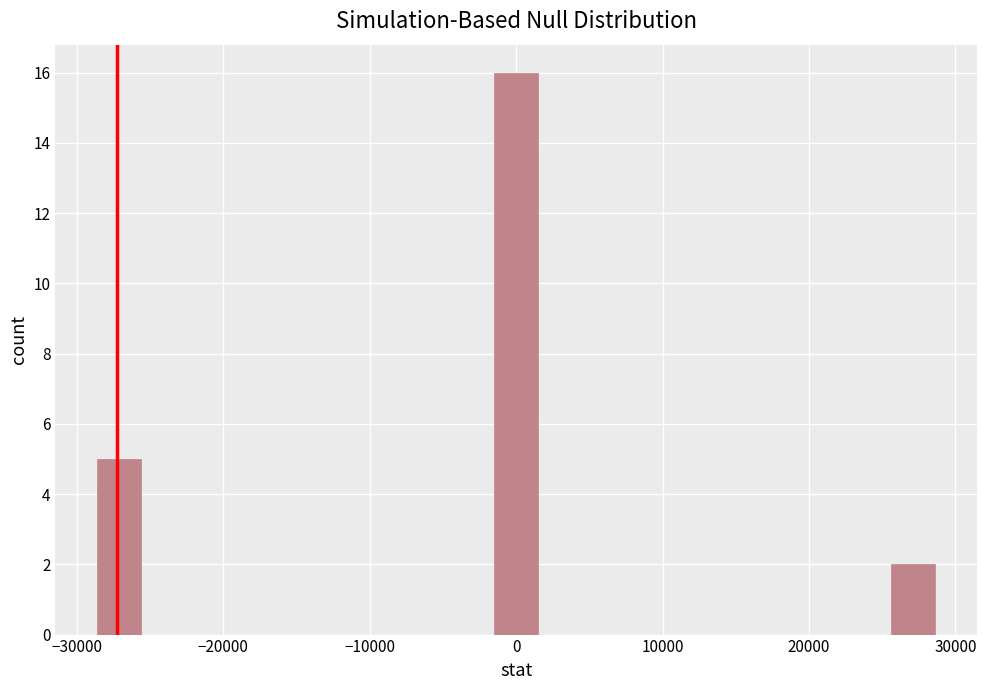

Read against the x-axis, roughly where is the centre of the tallest bar?

0